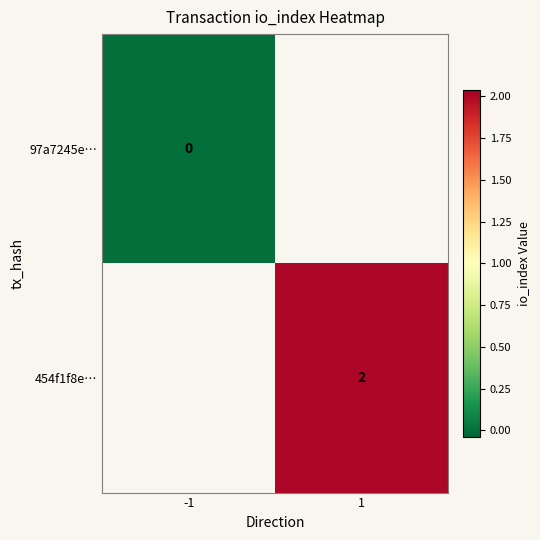

Is it true that 454f1f8e… equals 2 at 1?

True